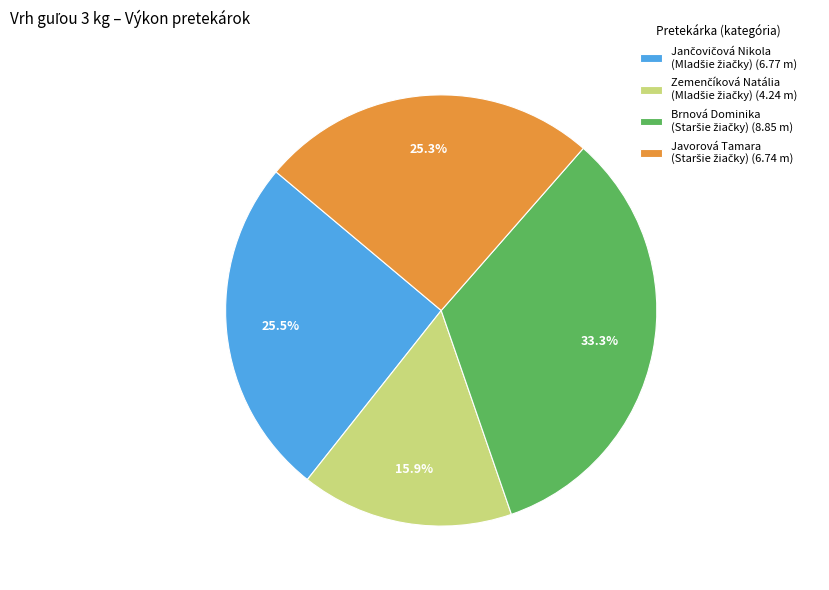

Is there a majority slice in this chart?

No